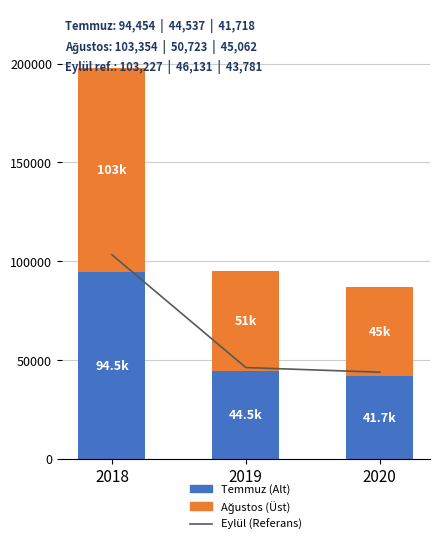

The value of Ağustos (Üst) at 2020 is 45062. True or false?

True